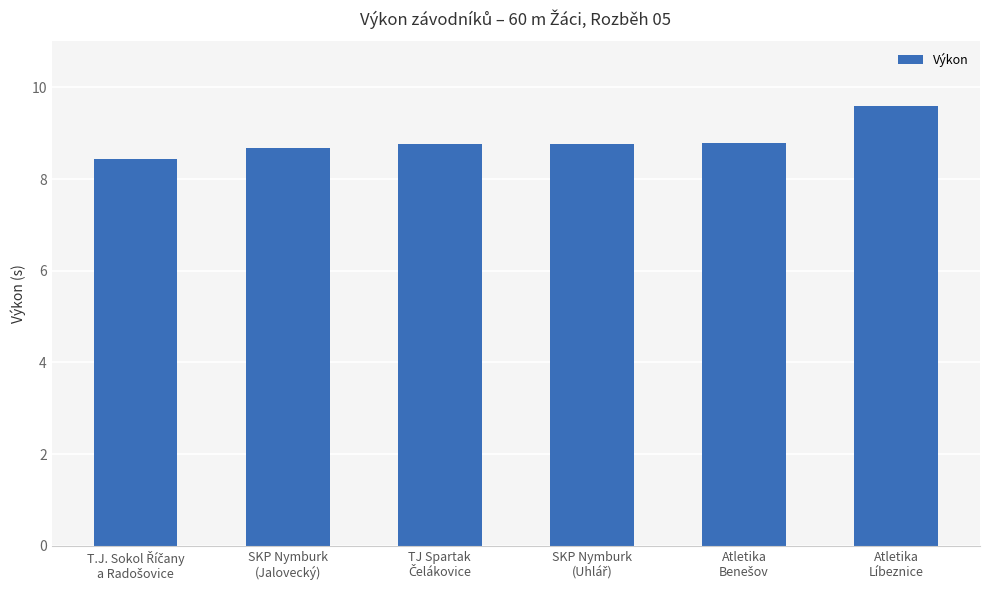

What is the minimum value shown in the chart?

8.4